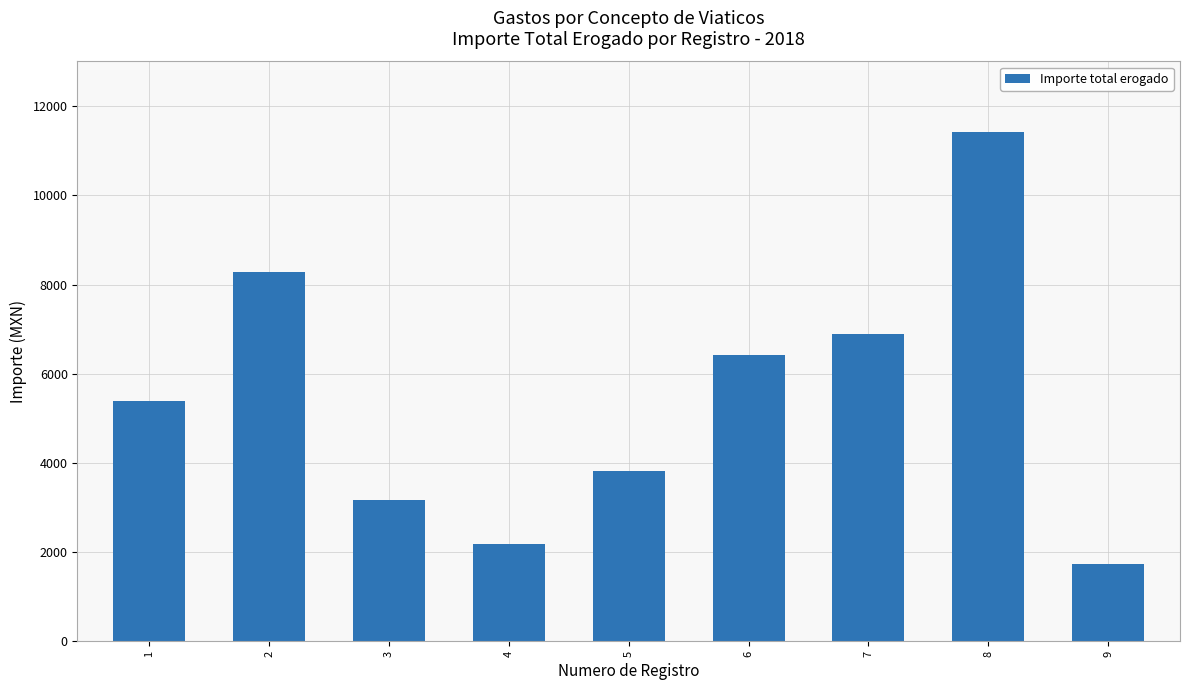

What is the value of the 8th bar from the left?

11427.0